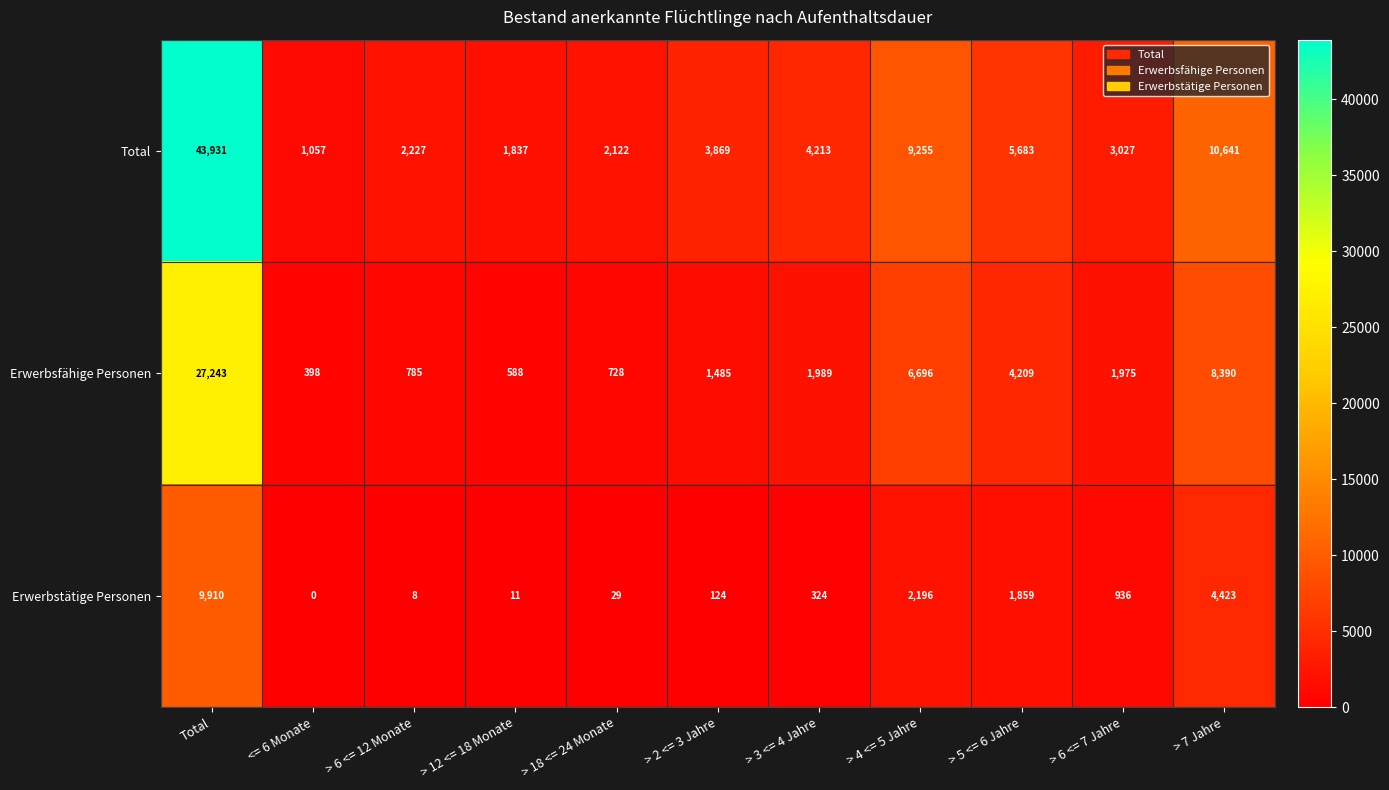

What is the sum of the Total values at > 3 <= 4 Jahre and <= 6 Monate?

5270